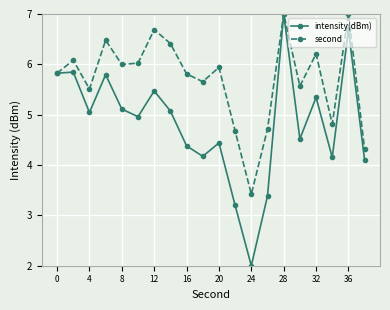

Which series has the largest total across all categories?

second